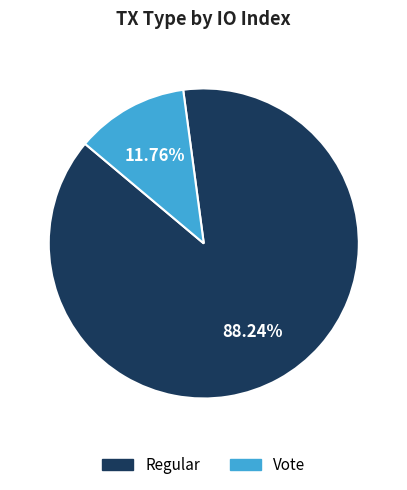

Is it true that Regular is 94% of the pie?

False